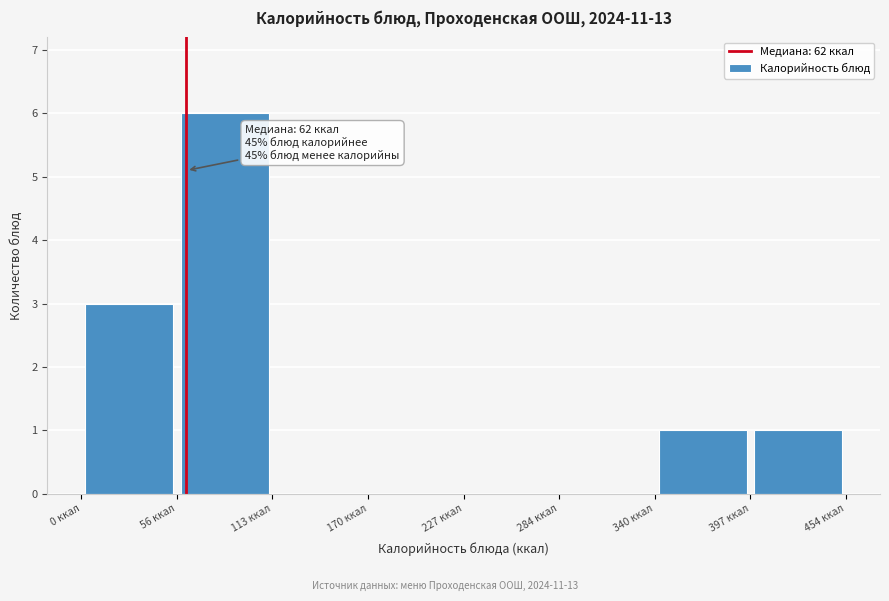

Over which range of the x-axis is the bar tallest?

60 to 110